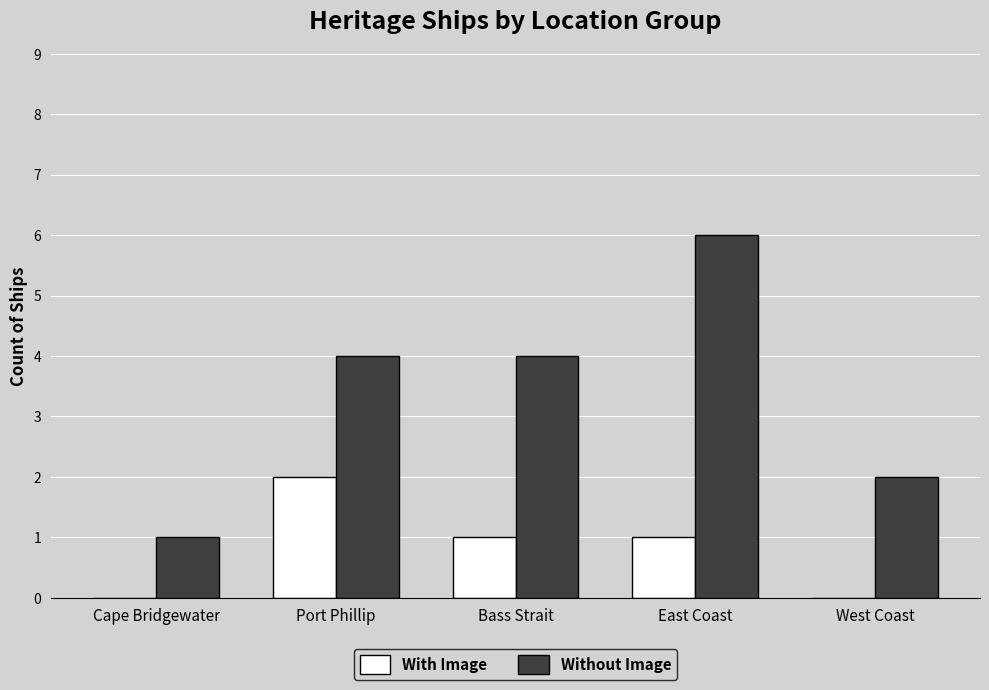

Are the bars horizontal?

No